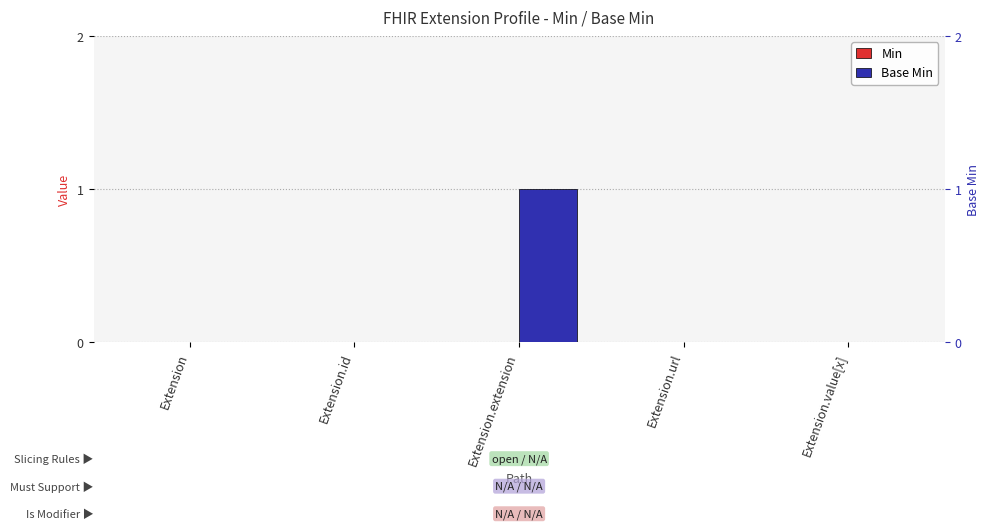

Which category has the highest value across all series?

Extension.extension